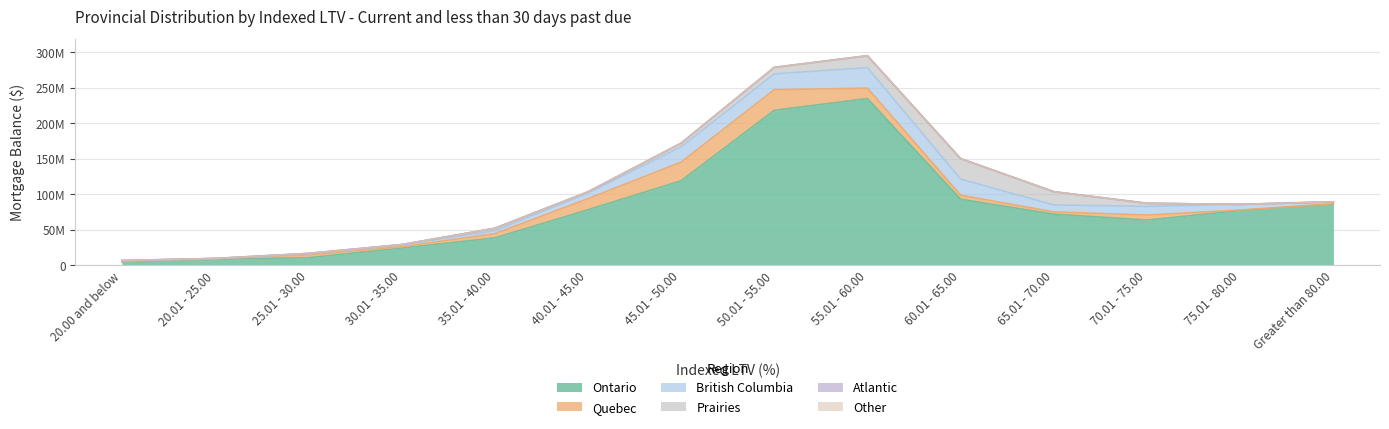

How many categories are shown in the chart?

14